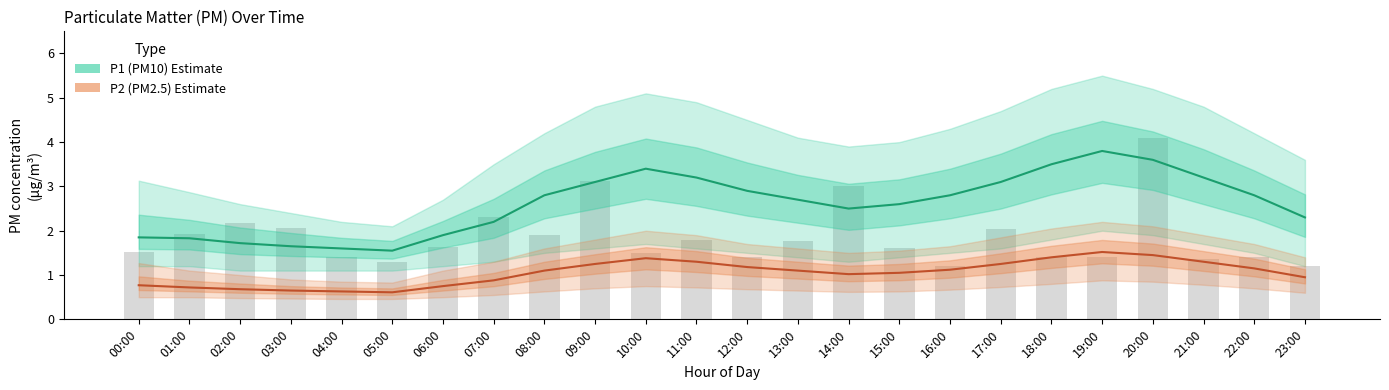

How many groups of bars are there?

24